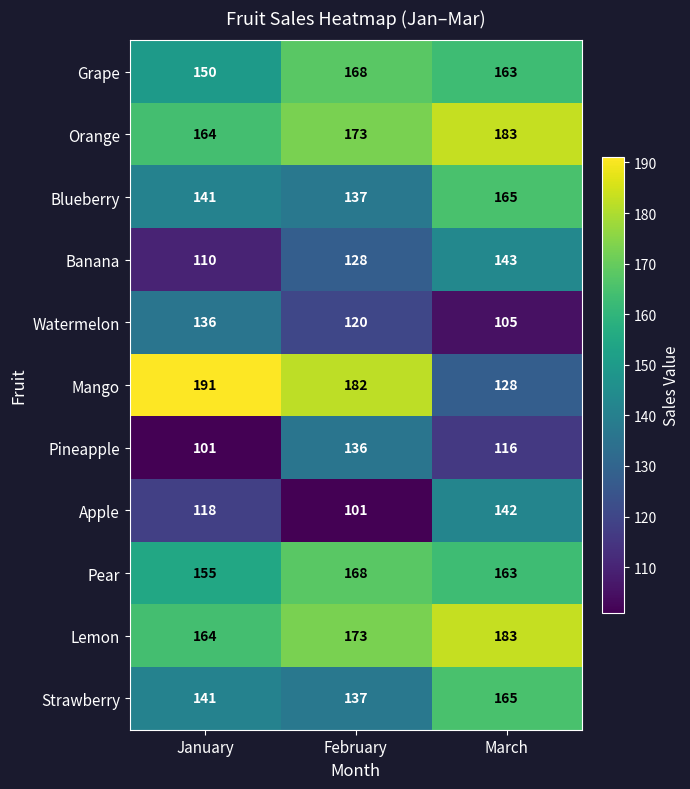

How many Orange values are between 164 and 183?

3